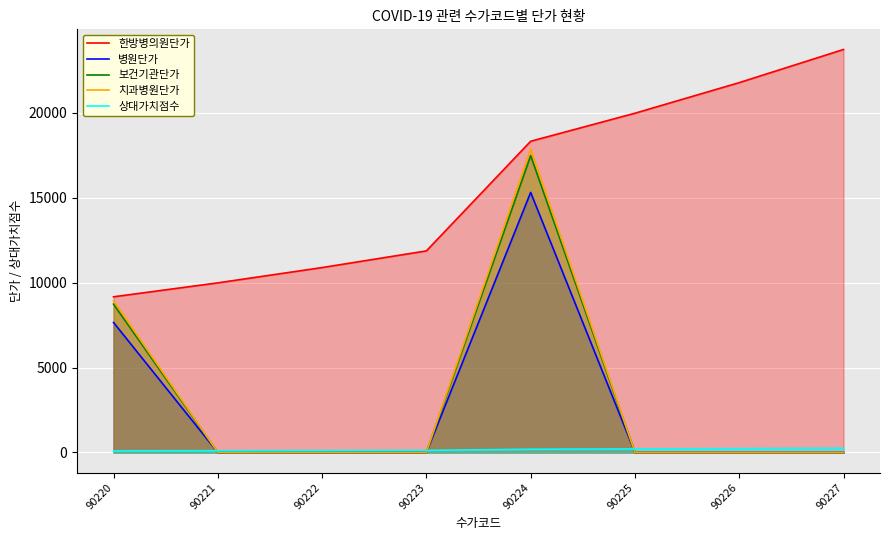

In 치과병원단가, how many points are higher than both neighbors (excluding endpoints)?

1